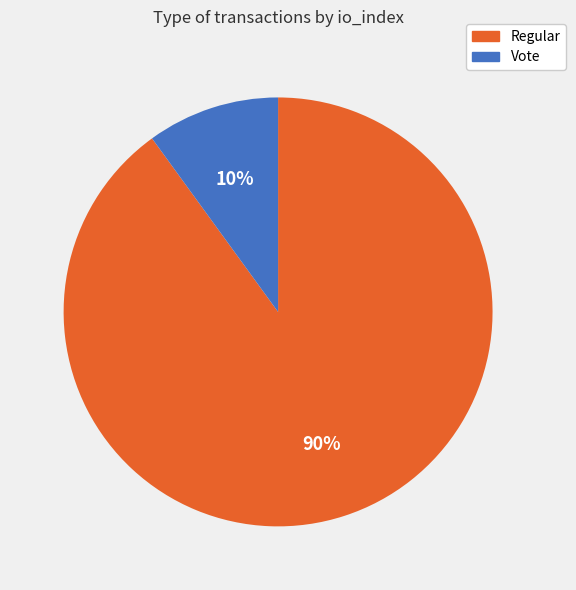

Count the number of slices in the pie.

2